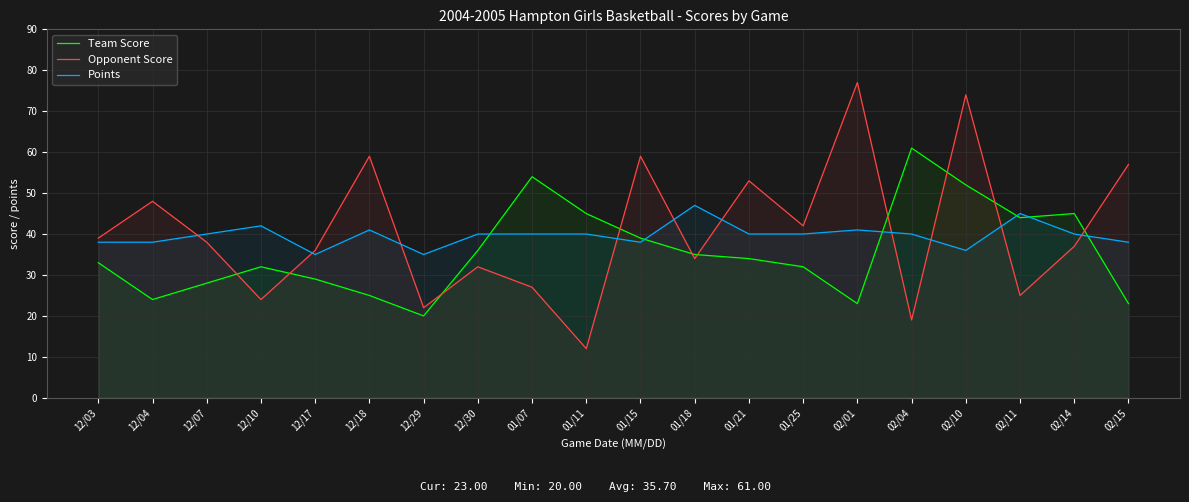

At how many categories does at least one series exceed 14?

20